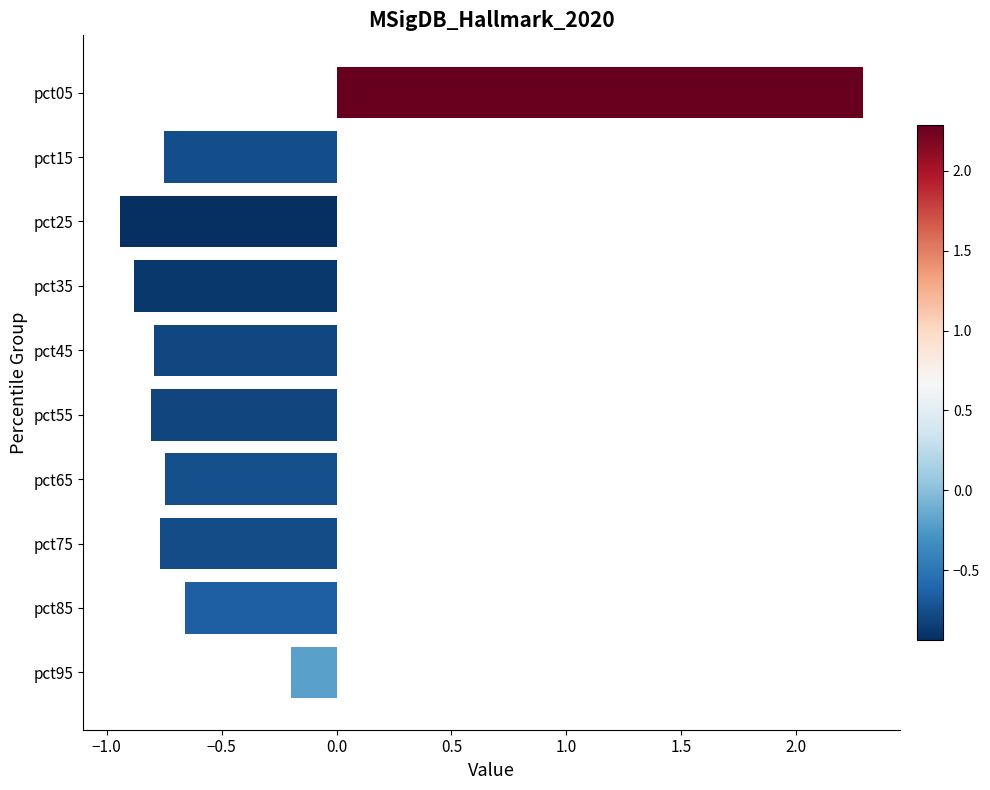

What is the value of the 1st bar from the top?

2.3